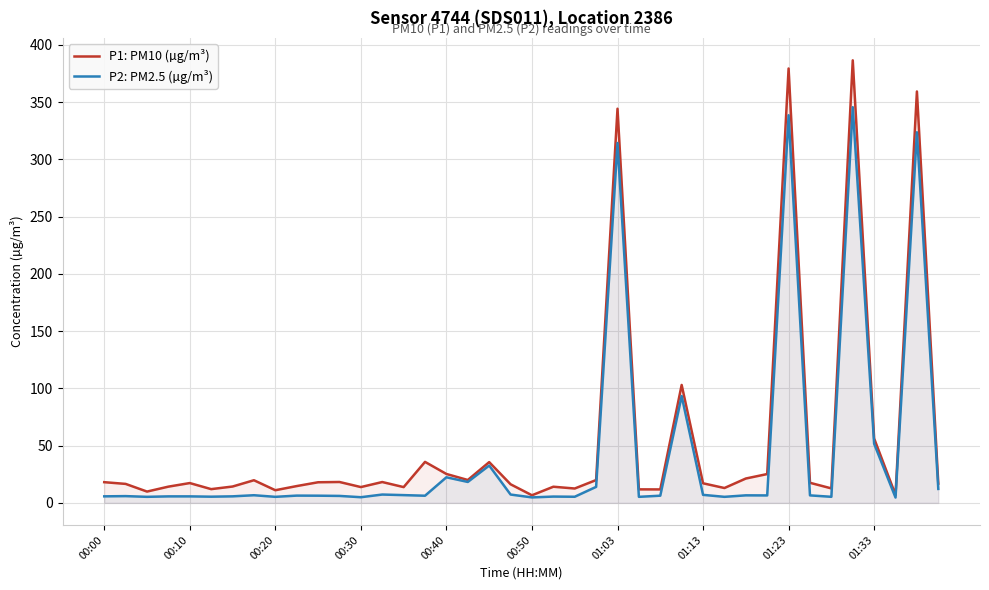

What is the spread (max minus min) of values at 00:00?

12.4